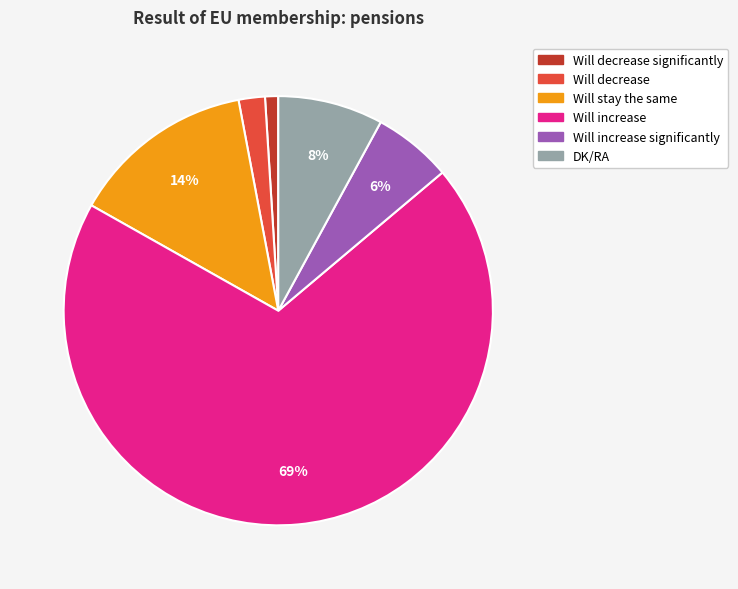

To the nearest percent, what is the difference between the largest and smallest slice percentages?

68%